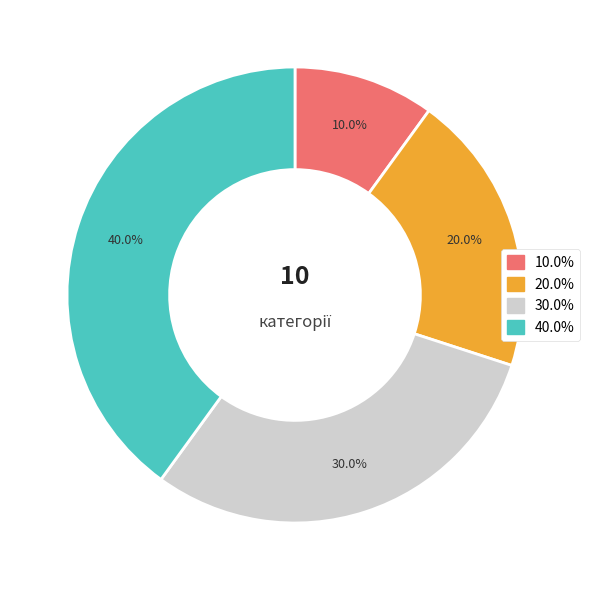

Does any single category account for the majority?

No